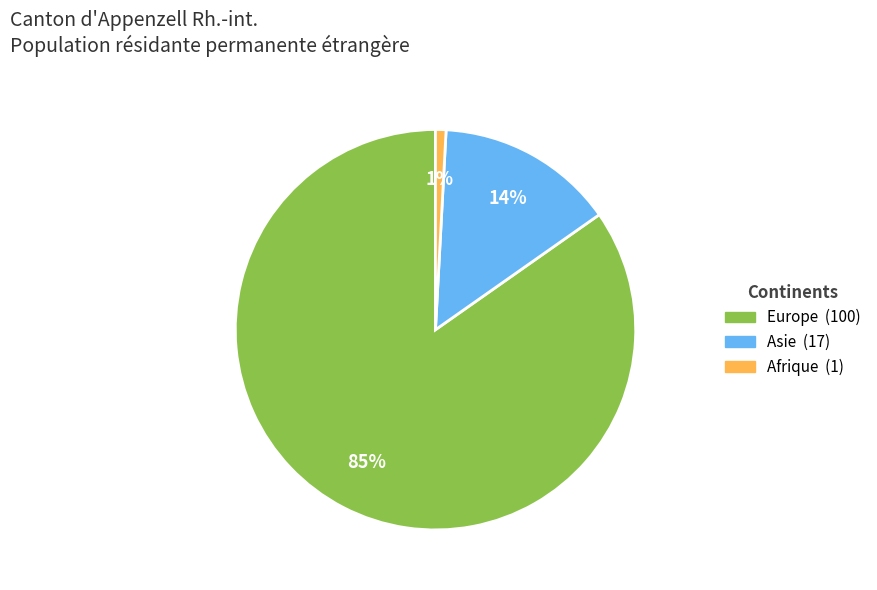

Is there any slice that represents more than half of the pie?

Yes